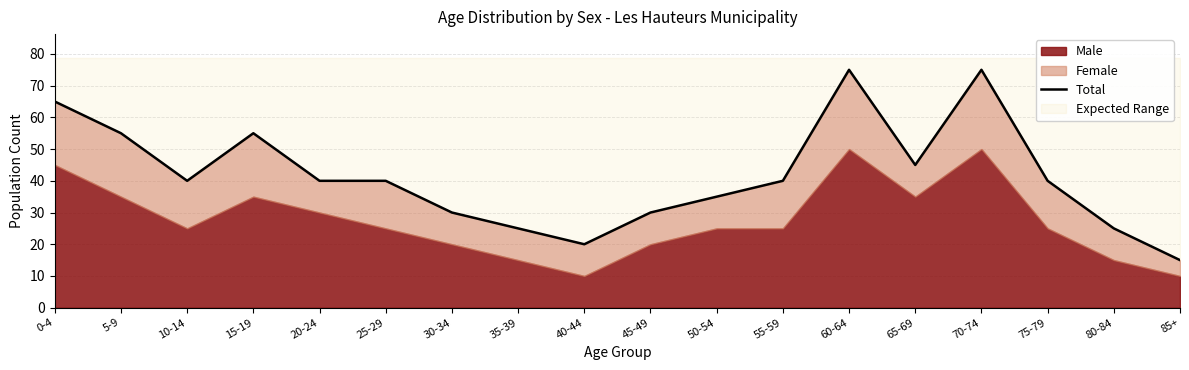

Count the number of categories in the chart.

18